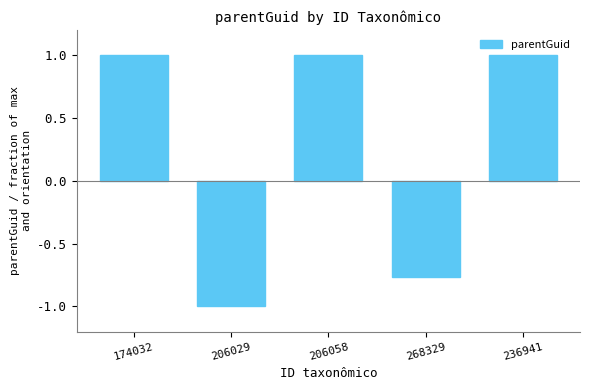

What is the smallest value displayed?

-1.0